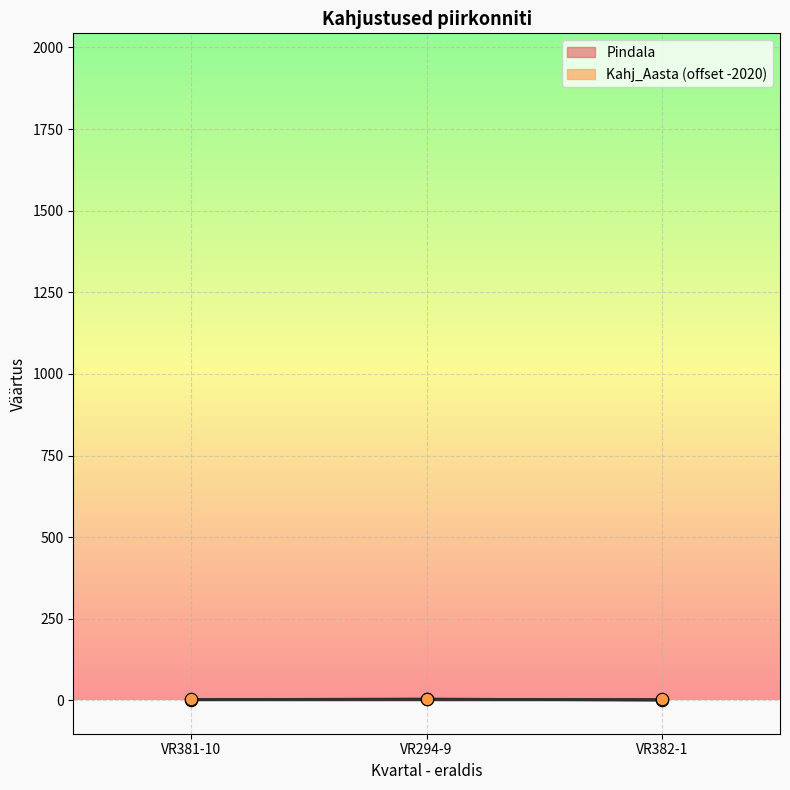

Between VR382-1 and VR294-9, which is larger?

VR294-9